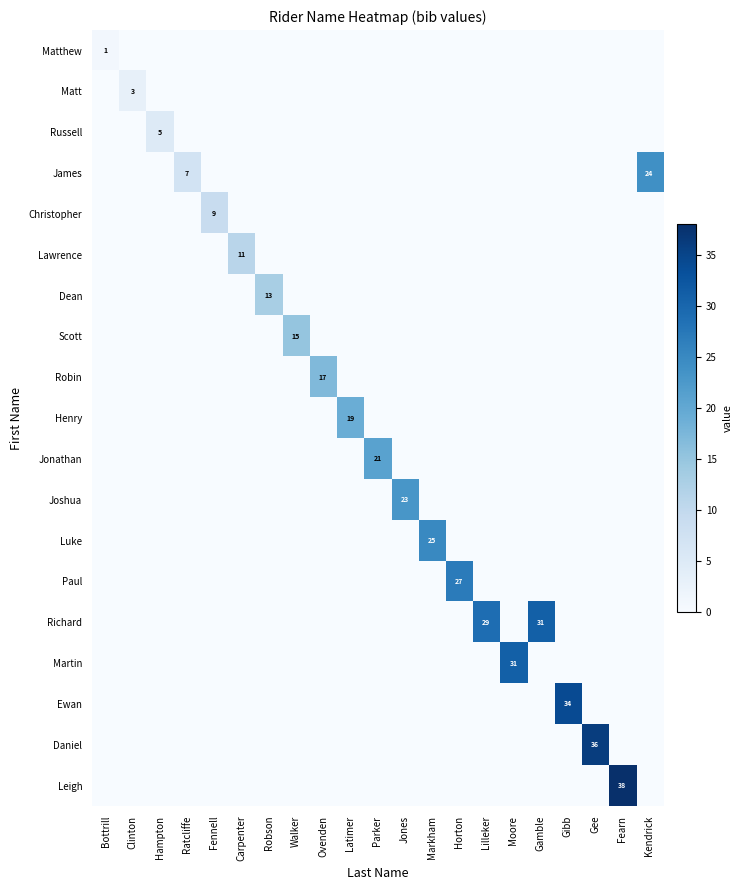

Is it true that Leigh equals 17 at Moore?

False